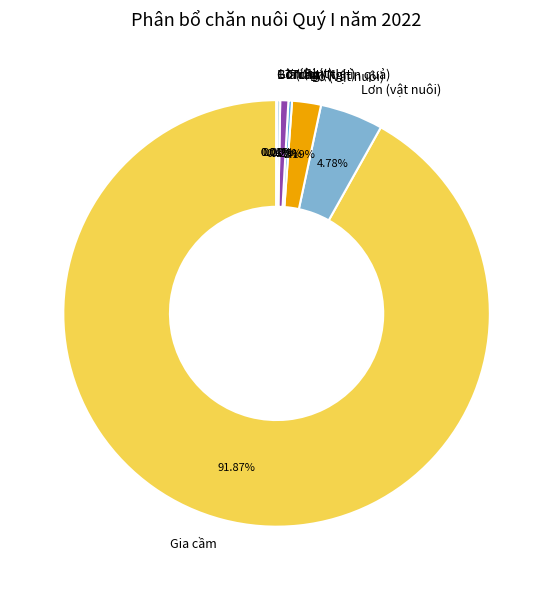

What is the majority slice?

Gia cầm